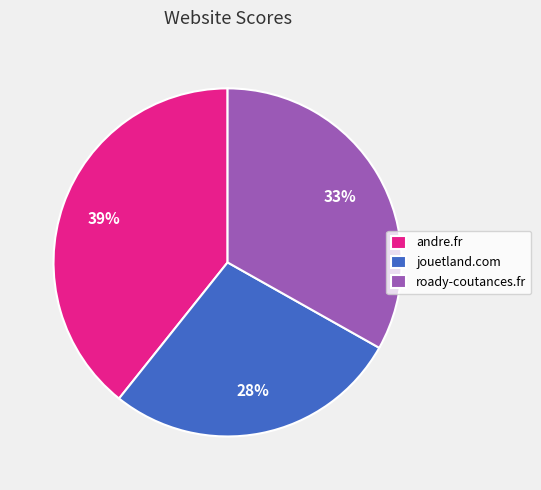

To the nearest percent, what is the average slice percentage?

33%